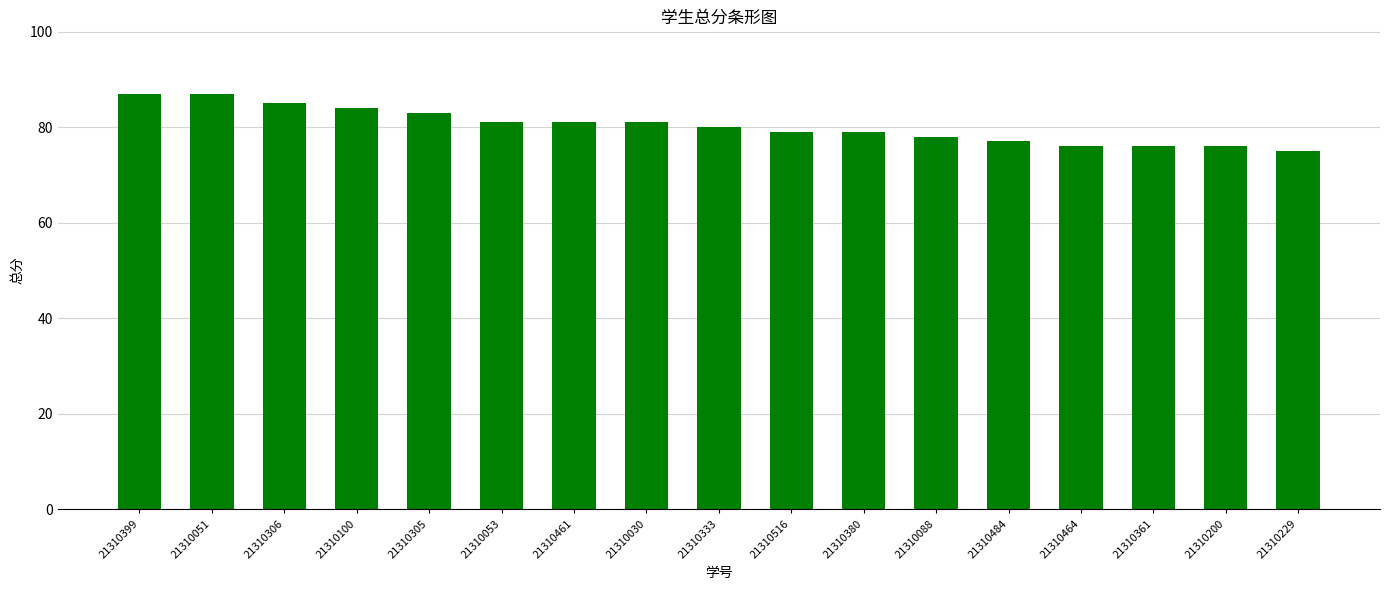

Reading left to right, extract all data points from this chart.

87	87	85	84	83	81	81	81	80	79	79	78	77	76	76	76	75